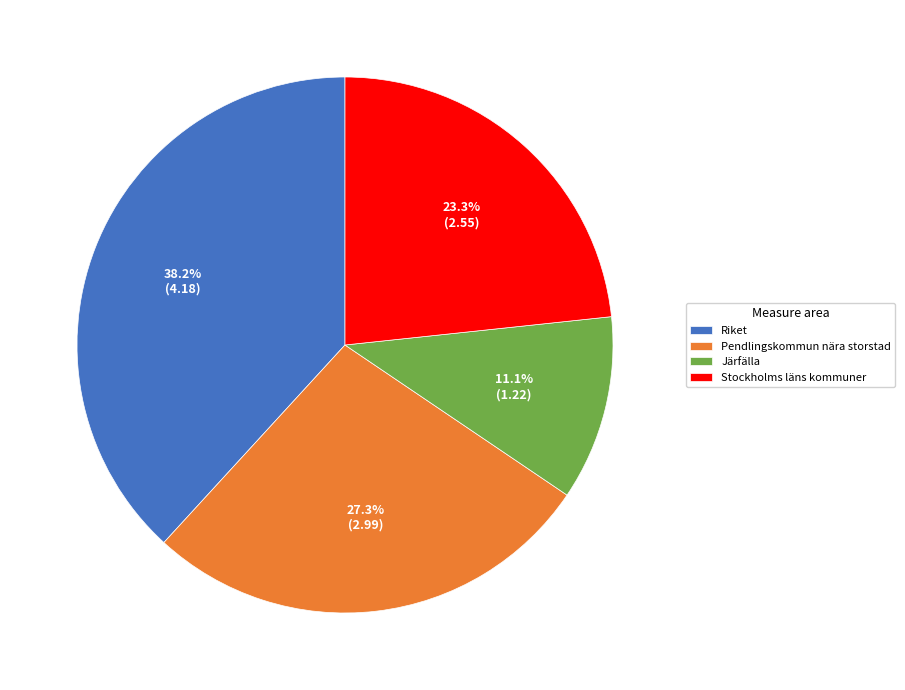

How many slices are in this pie chart?

4